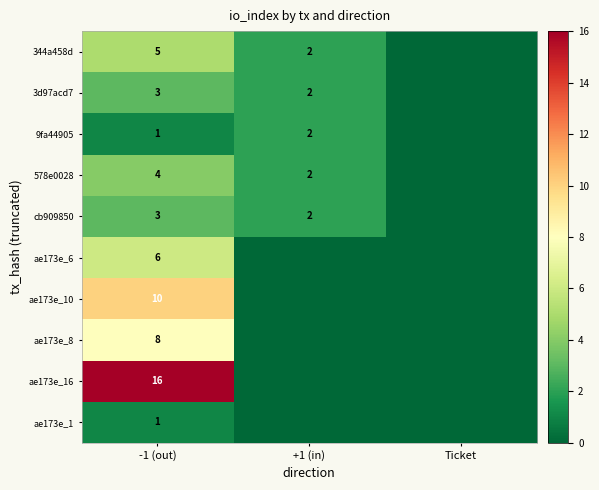

Is the value of ae173e_10 at -1 (out) greater than the value of 344a458d at +1 (in)?

Yes